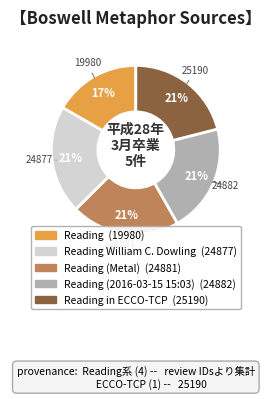

To the nearest percent, what is the average slice percentage?

20%